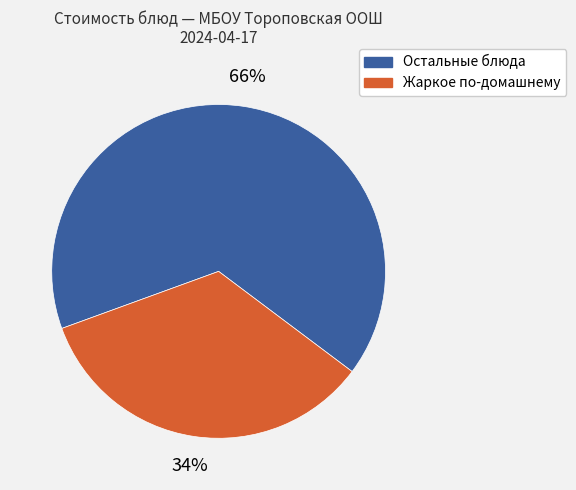

How many slices are in this pie chart?

2